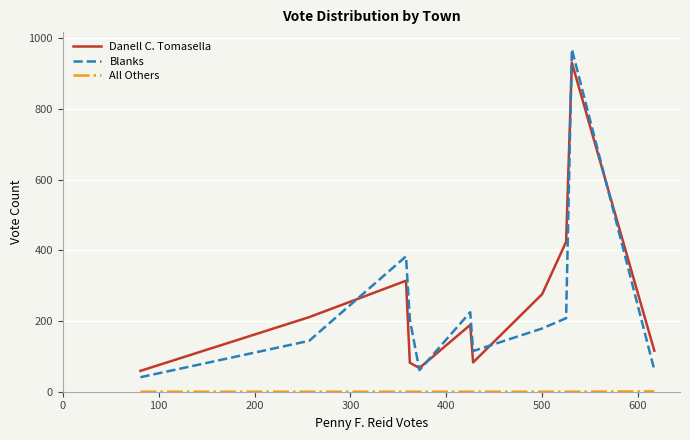

Which series has the widest spread of values?

Blanks